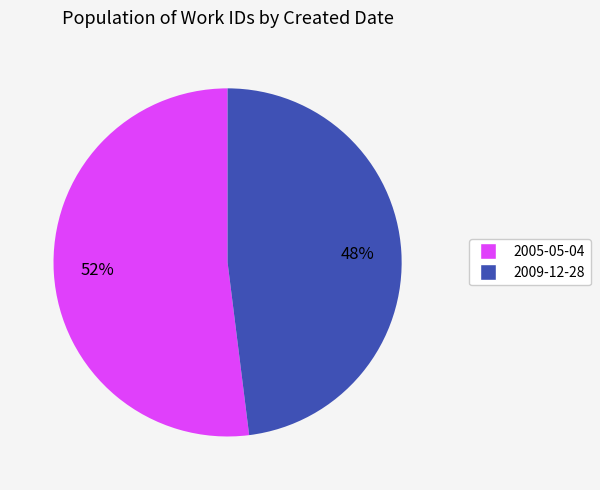

Approximately how many times larger is the value at 2009-12-28 compared to 2005-05-04?

0.9